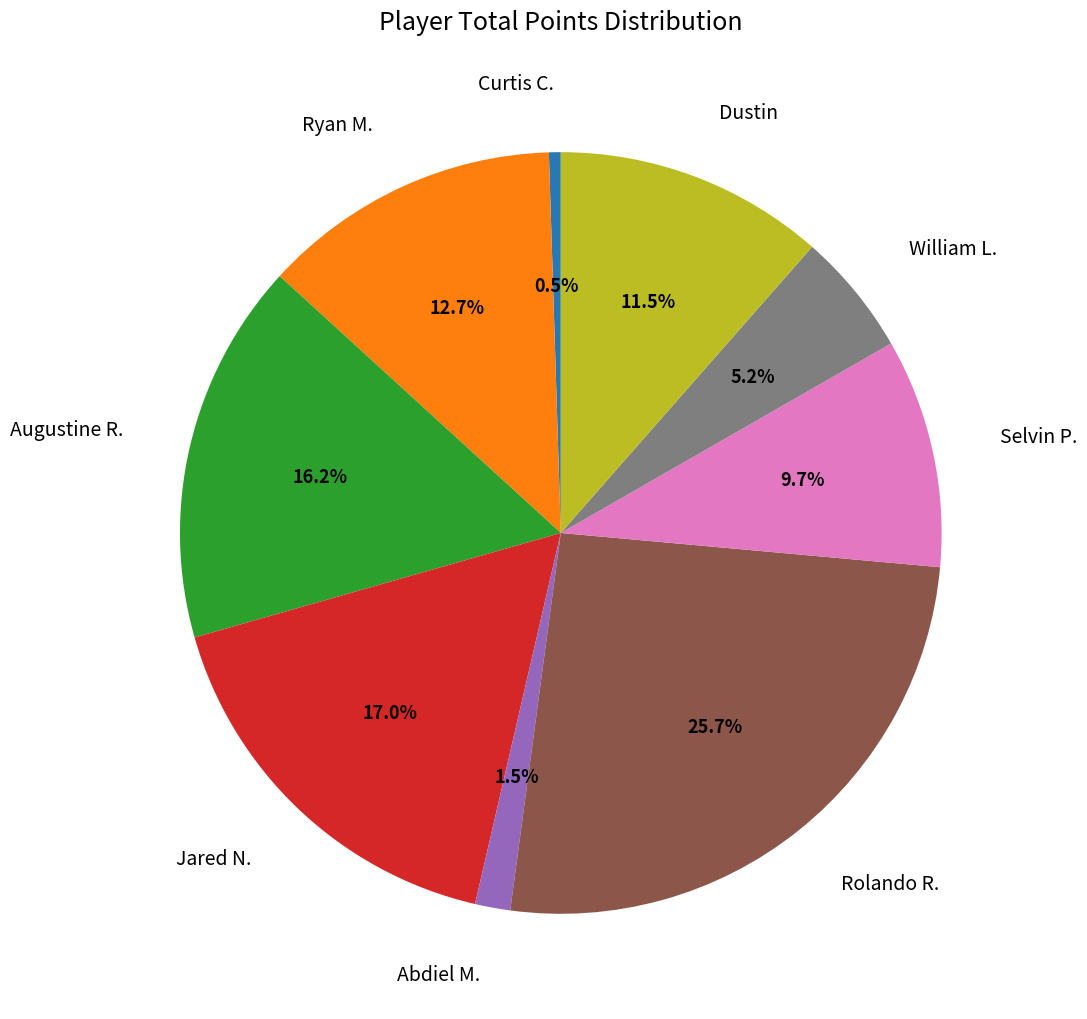

Is there a majority slice in this chart?

No